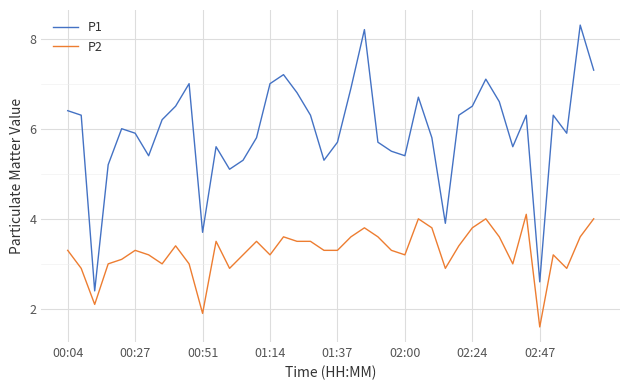

True or false: P2 and P1 intersect in this chart.

False